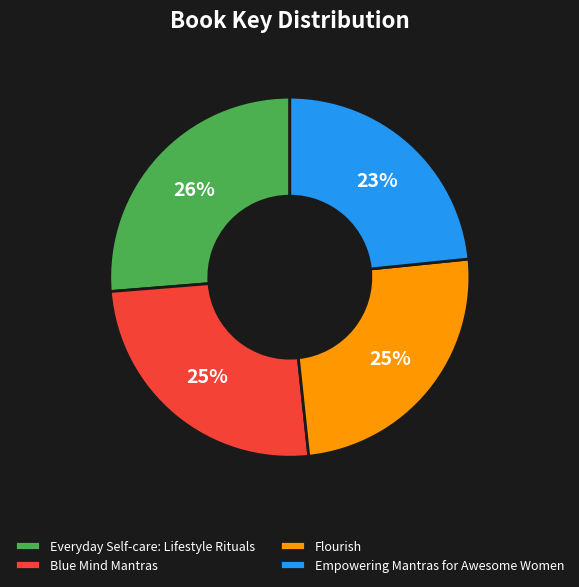

What is the smallest slice in the pie chart?

Empowering Mantras for Awesome Women